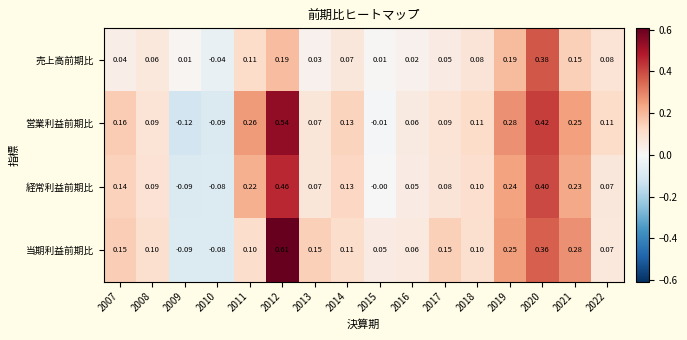

List the series in order of their peak value, lowest first.

売上高前期比, 経常利益前期比, 営業利益前期比, 当期利益前期比